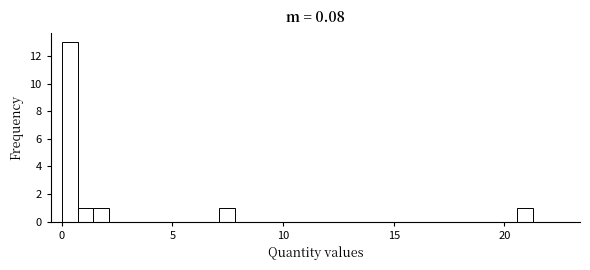

Read against the x-axis, roughly where is the centre of the tallest bar?

0.5